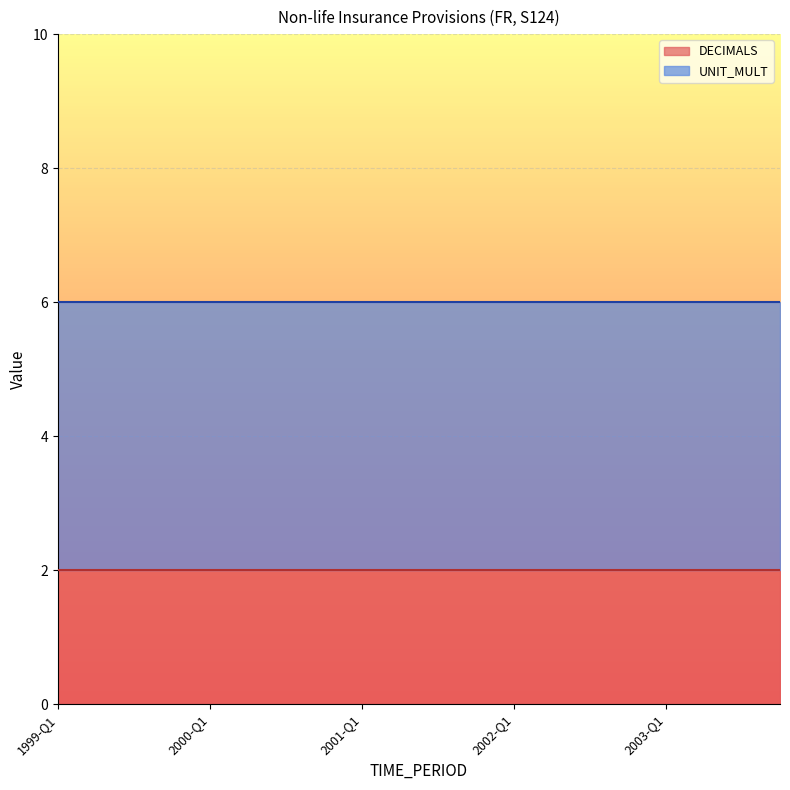

Reading right to left, transcribe all the data shown in this chart.

DECIMALS: 2	2	2	2	2	2	2	2	2	2	2	2	2	2	2	2	2	2	2	2
UNIT_MULT: 6	6	6	6	6	6	6	6	6	6	6	6	6	6	6	6	6	6	6	6